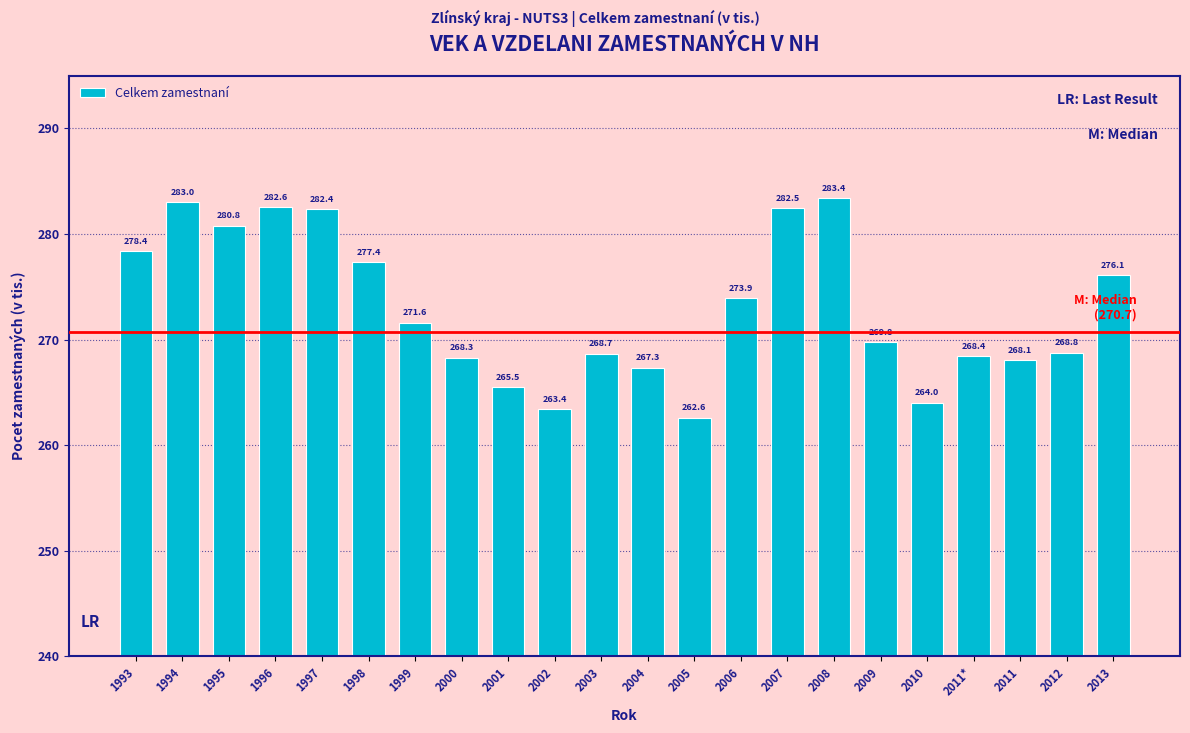

Reading left to right, list all the values displayed in this chart.

1993=278.4	1994=283.0	1995=280.8	1996=282.6	1997=282.4	1998=277.4	1999=271.6	2000=268.3	2001=265.5	2002=263.4	2003=268.7	2004=267.3	2005=262.6	2006=273.9	2007=282.5	2008=283.4	2009=269.8	2010=264.0	2011*=268.4	2011=268.1	2012=268.8	2013=276.1